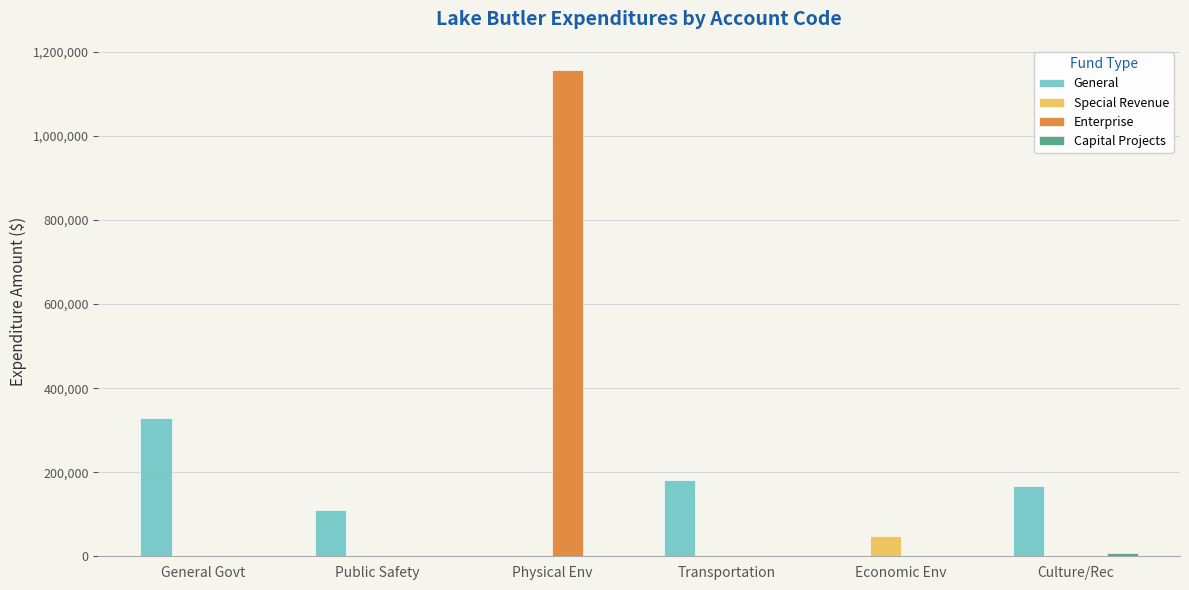

Which series changed the most between General Govt and Public Safety?

General